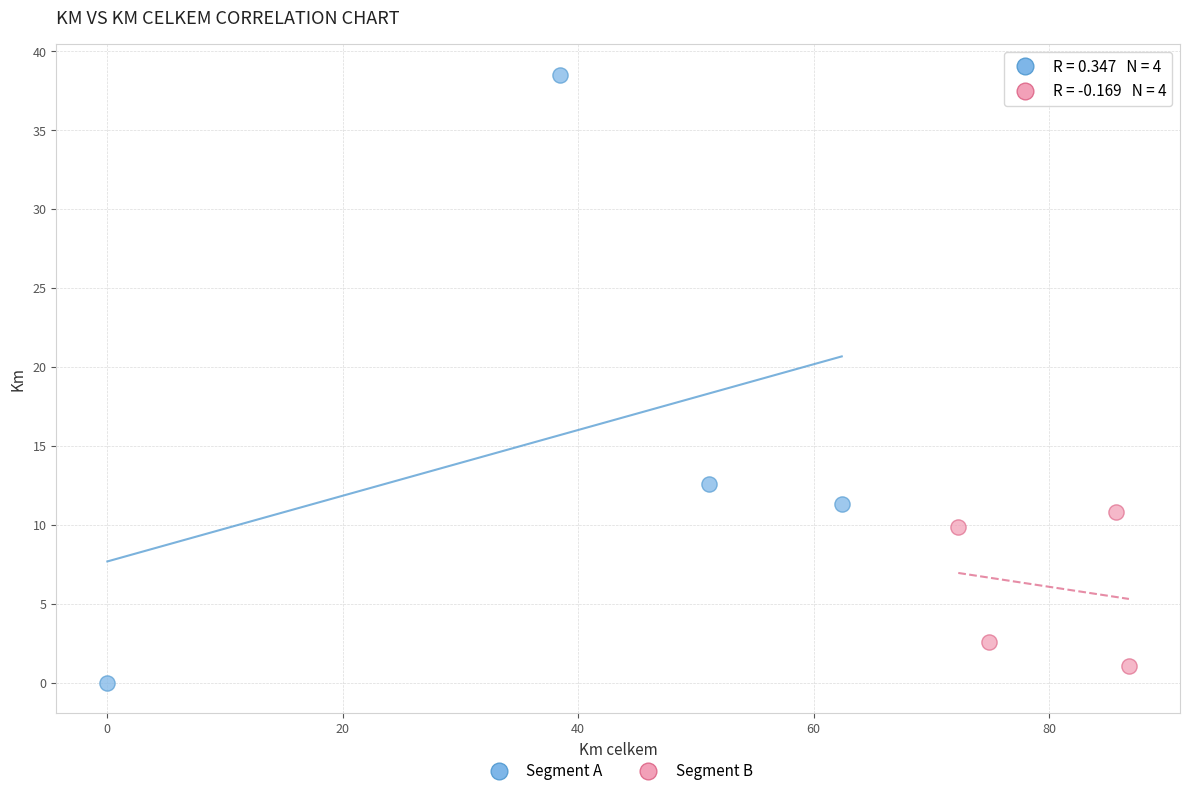

Which series has the largest Y range (max minus min)?

Segment A